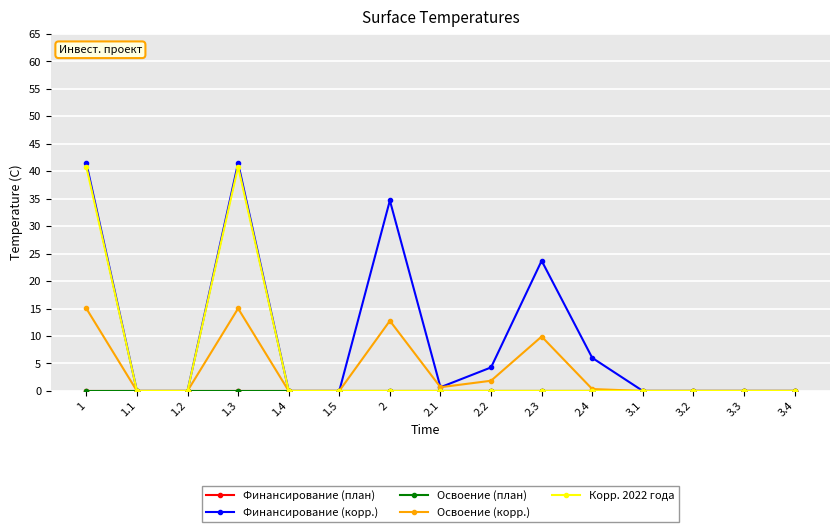

Rank the series at 1.1 from lowest to highest value.

Финансирование (план), Финансирование (корр.), Освоение (план), Освоение (корр.), Корр. 2022 года